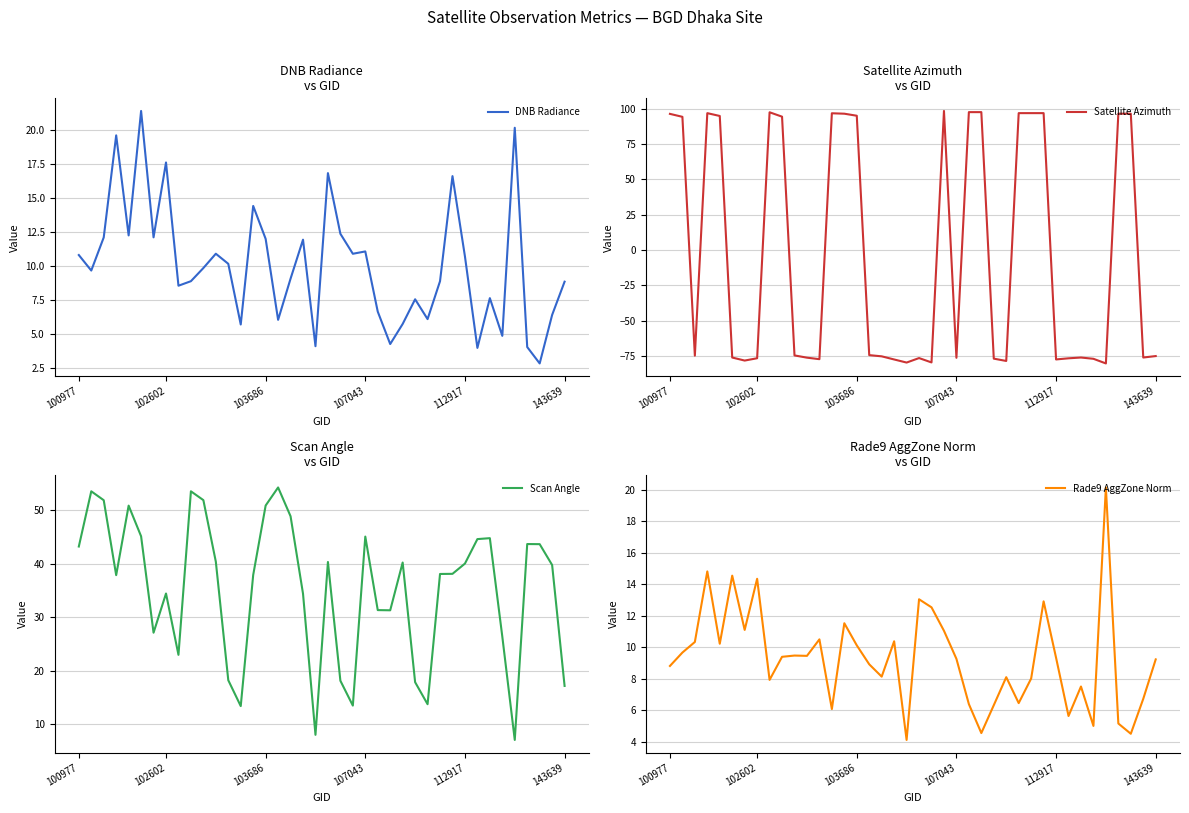

What is the average value of the Scan Angle series?

35.3